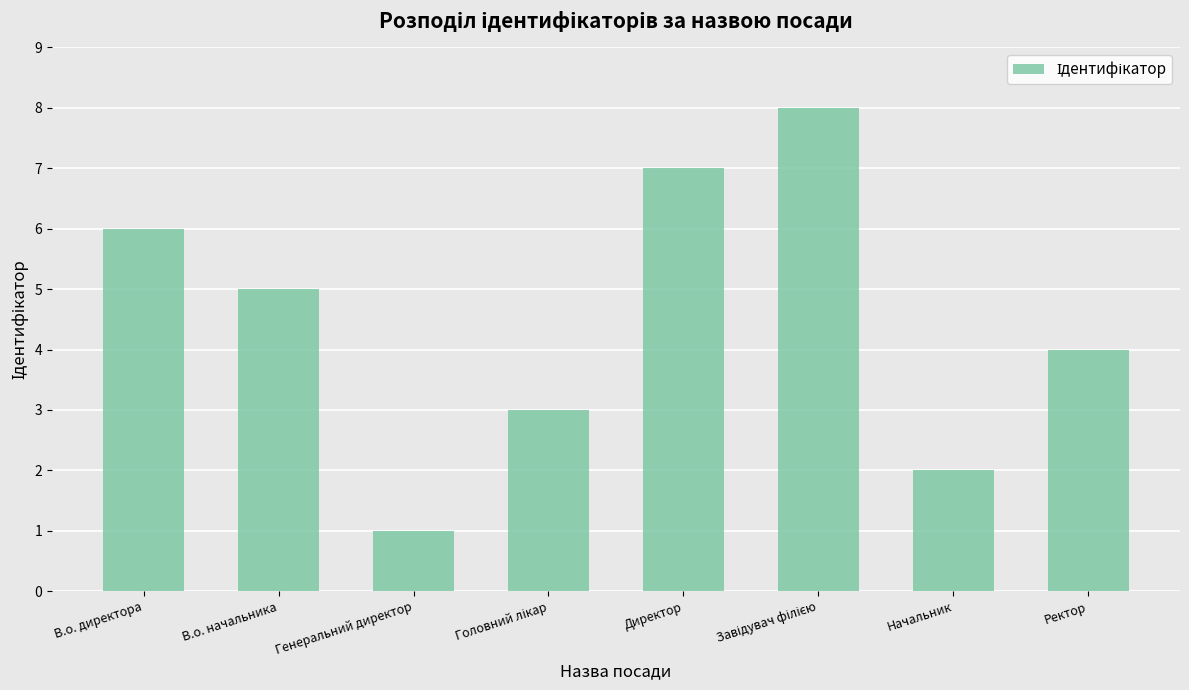

Reading left to right, what are all the values shown in this chart?

6	5	1	3	7	8	2	4